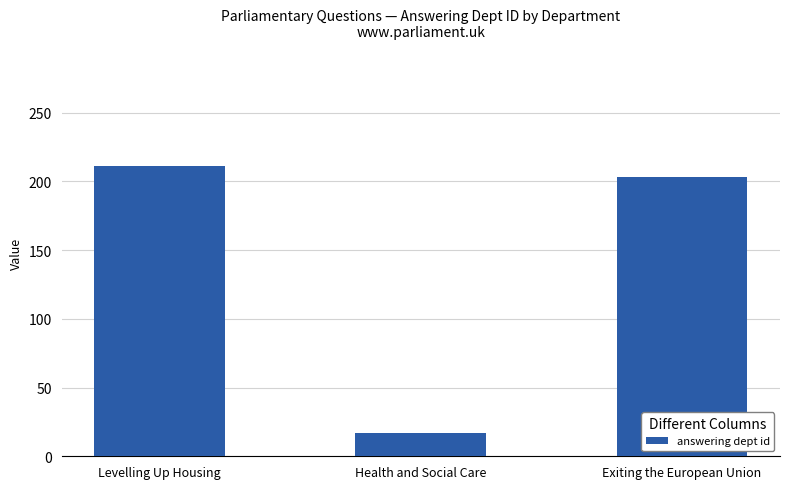

What position from the left is Levelling Up Housing?

1